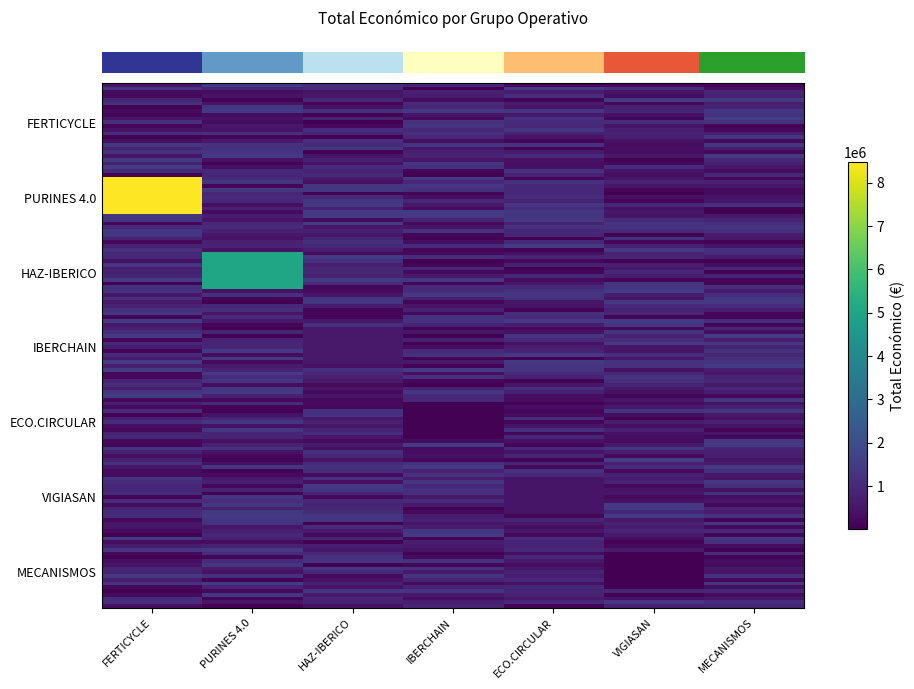

Which has a higher value, FERTICYCLE or MECANISMOS?

FERTICYCLE